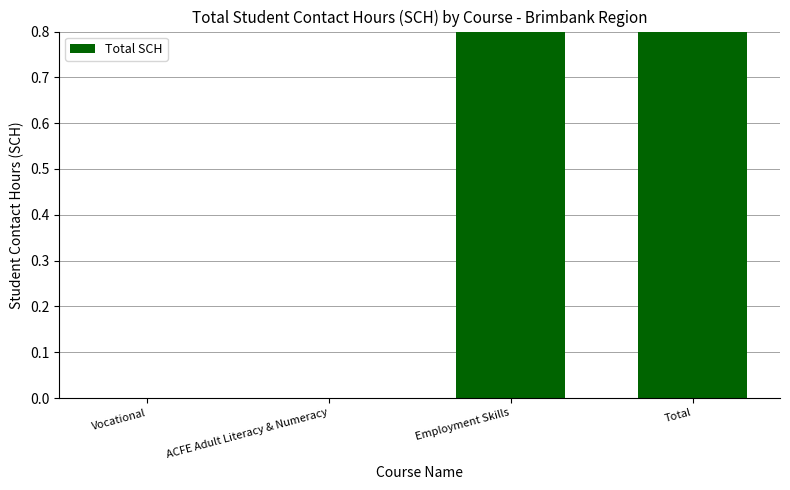

List the labels in order of value, smallest first.

Vocational, ACFE Adult Literacy & Numeracy, Employment Skills, Total